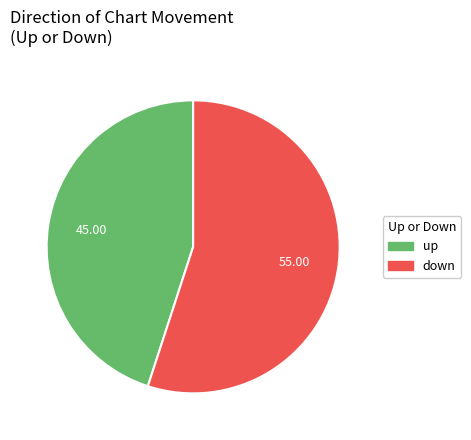

Between up and down, which is larger?

down